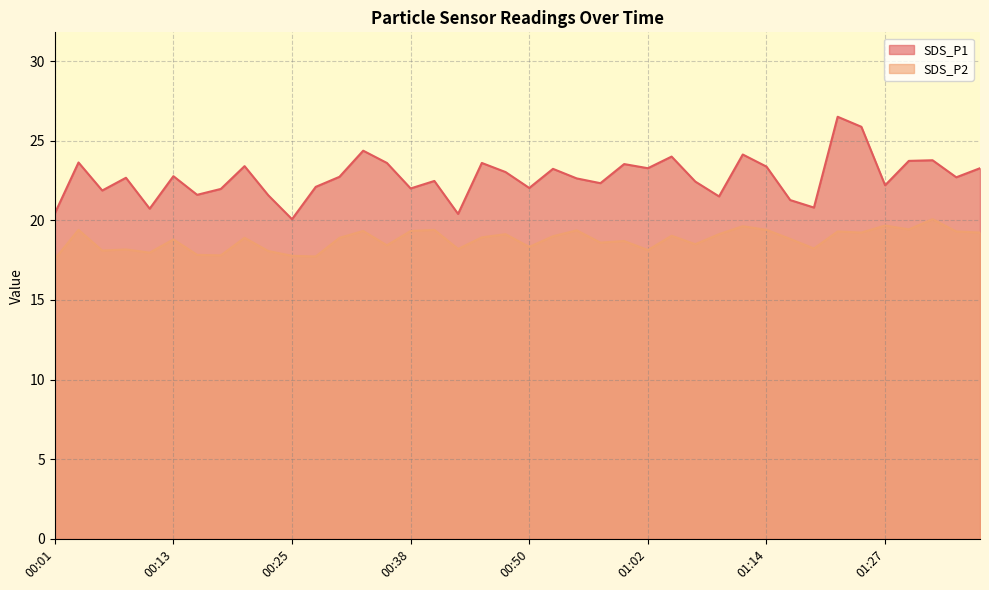

Between 00:23 and 00:25, which series saw the biggest shift?

SDS_P1